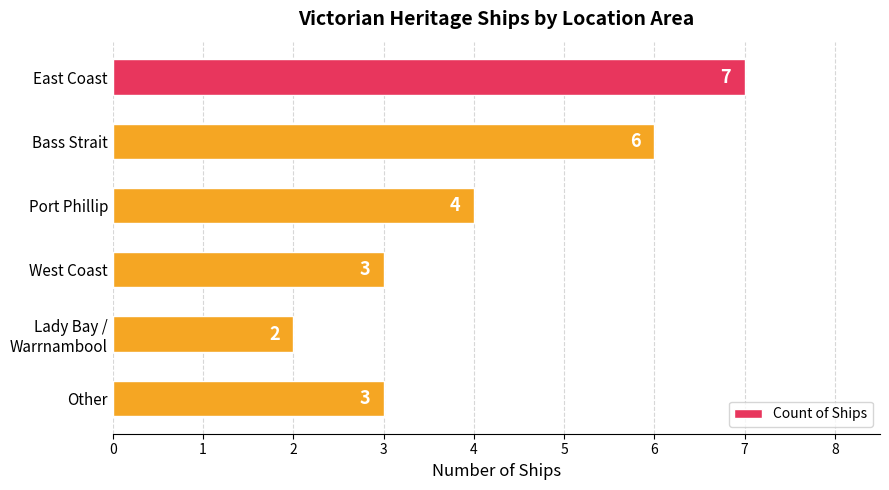

What is the change in value from Bass Strait to Other?

-3